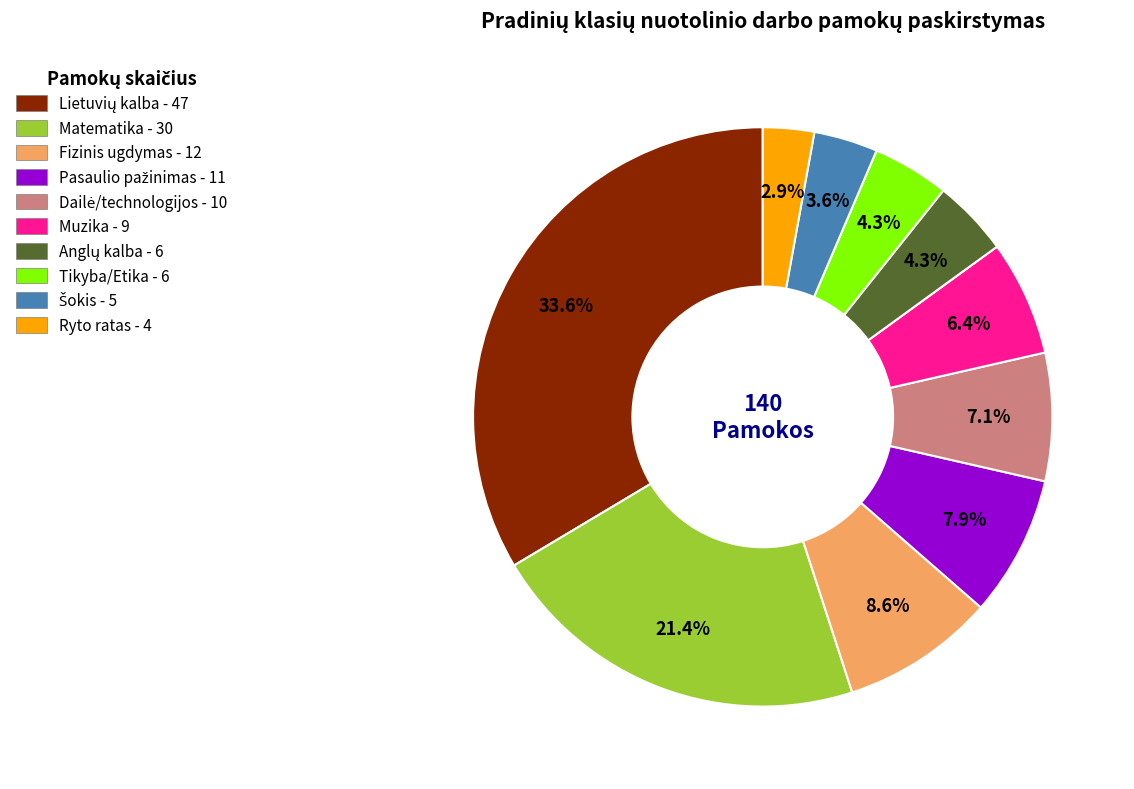

Does any single category account for the majority?

No